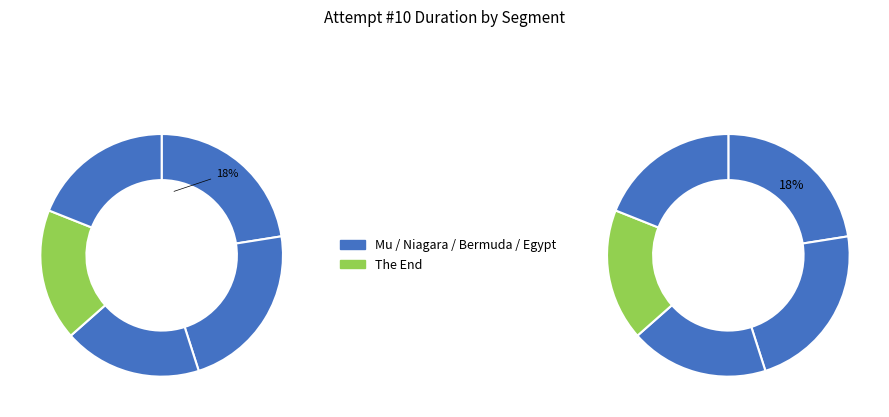

How many slices are in this pie chart?

5